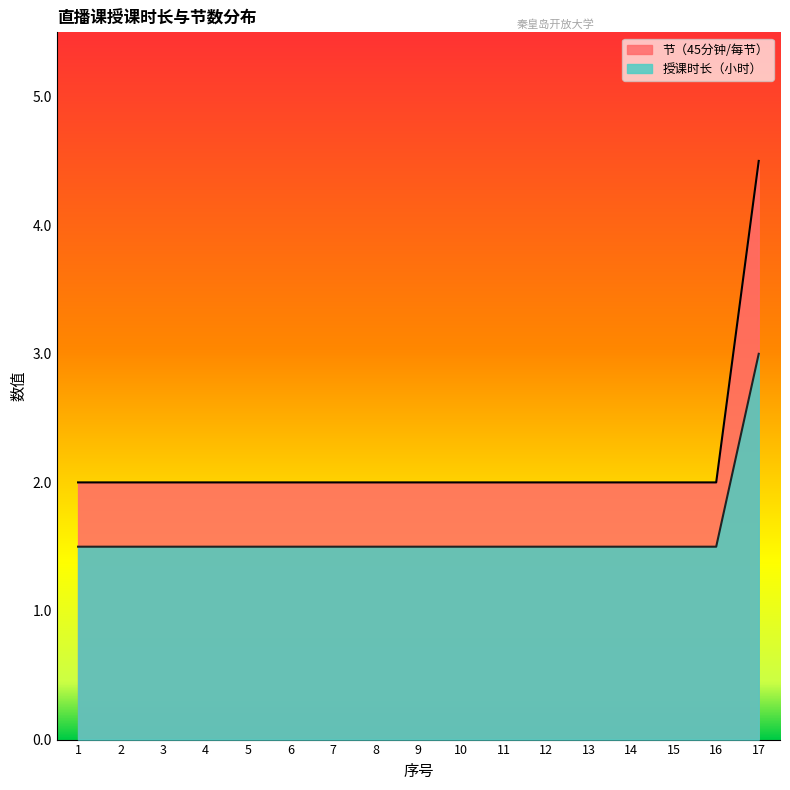

True or false: 授课时长（小时） has more than 2 points higher than both neighbors.

False